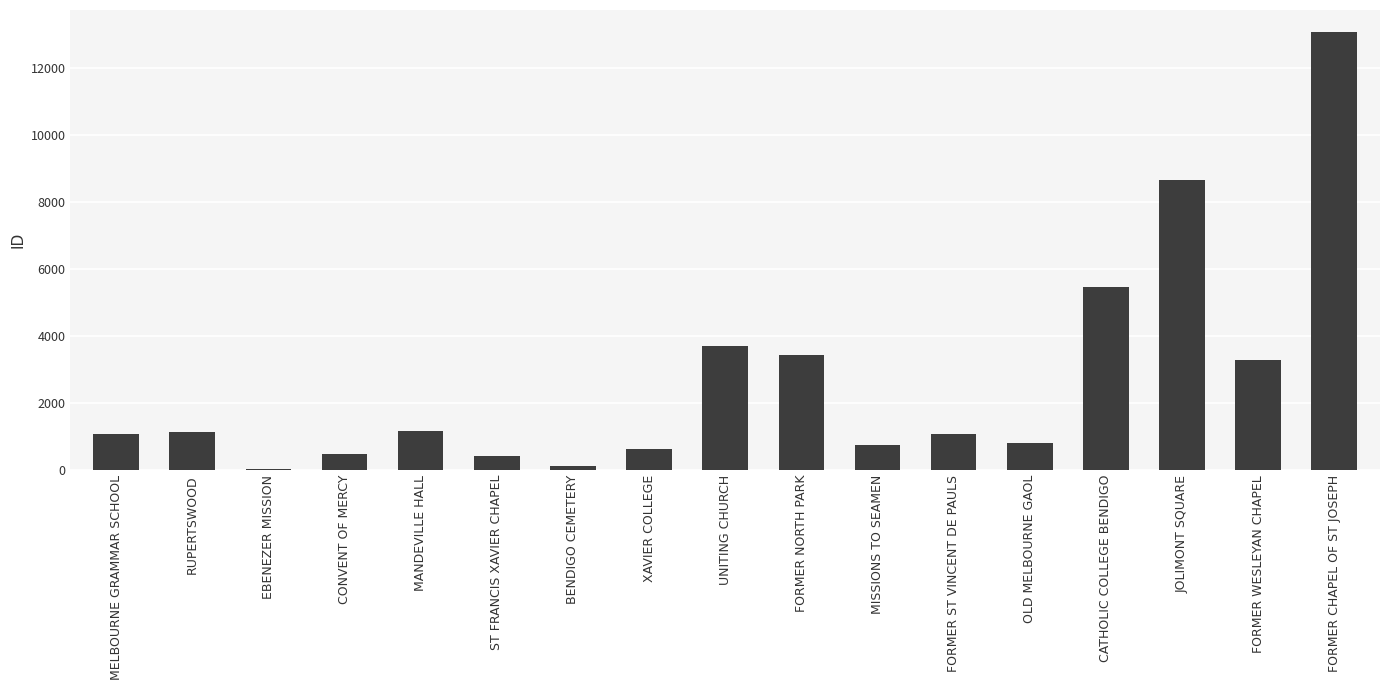

Which has a higher value, EBENEZER MISSION or JOLIMONT SQUARE?

JOLIMONT SQUARE